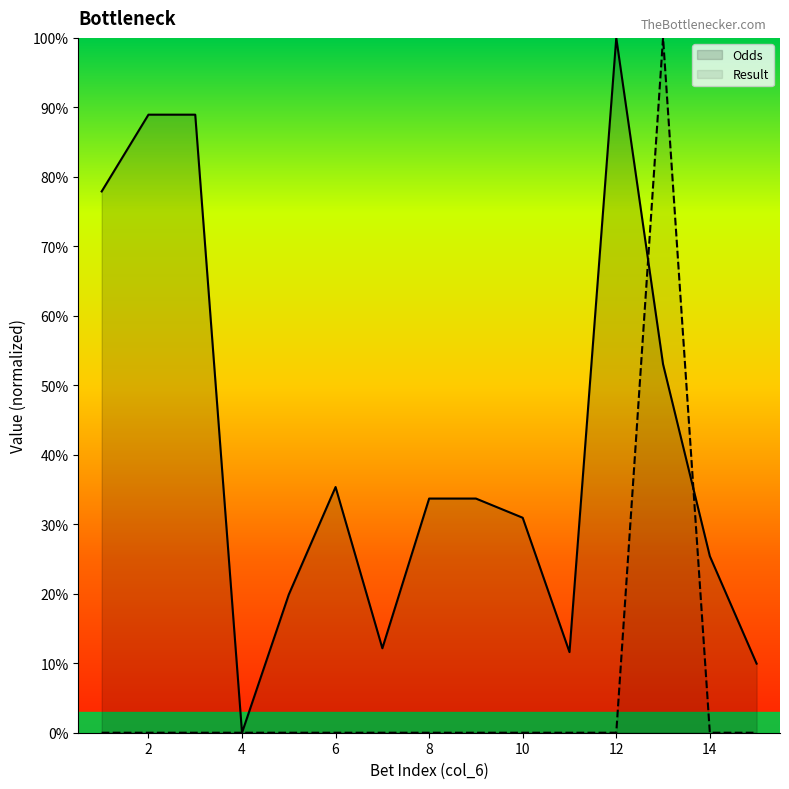

Which category has the highest value in the Result series?

13